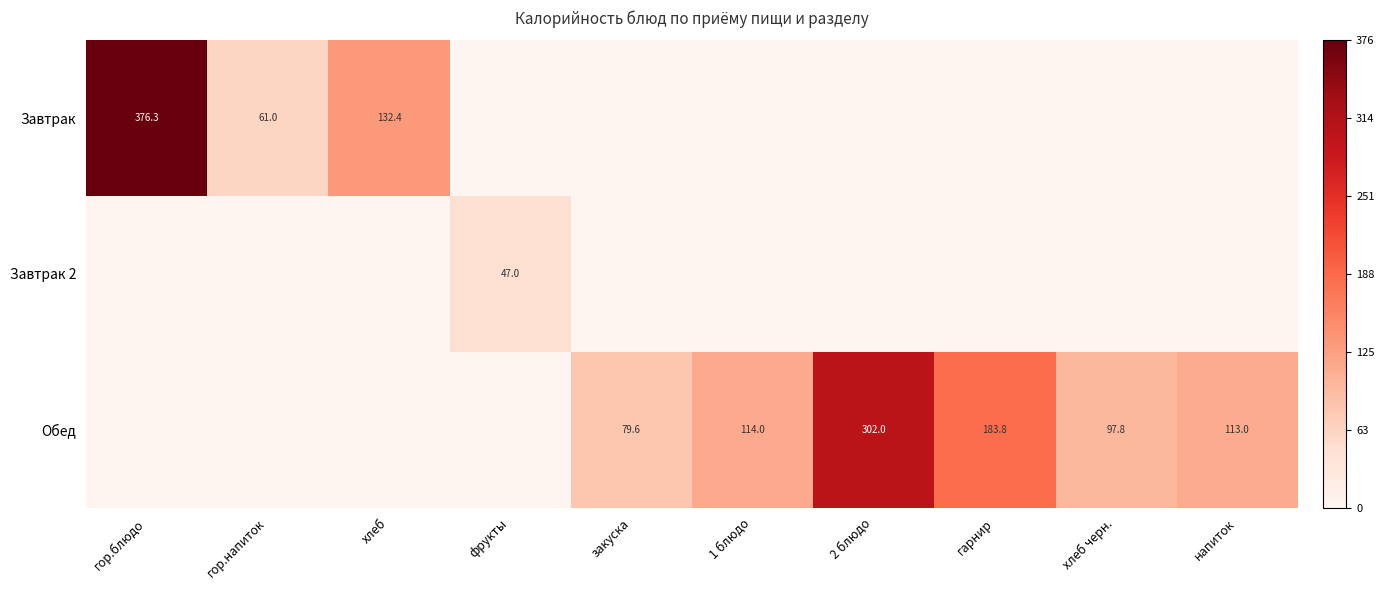

Is it true that Обед equals 79.6 at закуска?

True